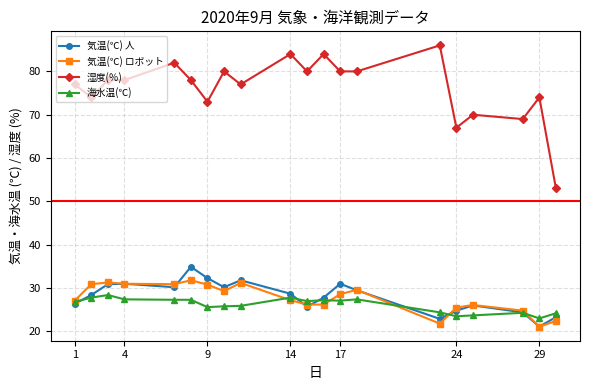

Which series has the largest range (max minus min)?

湿度(％)